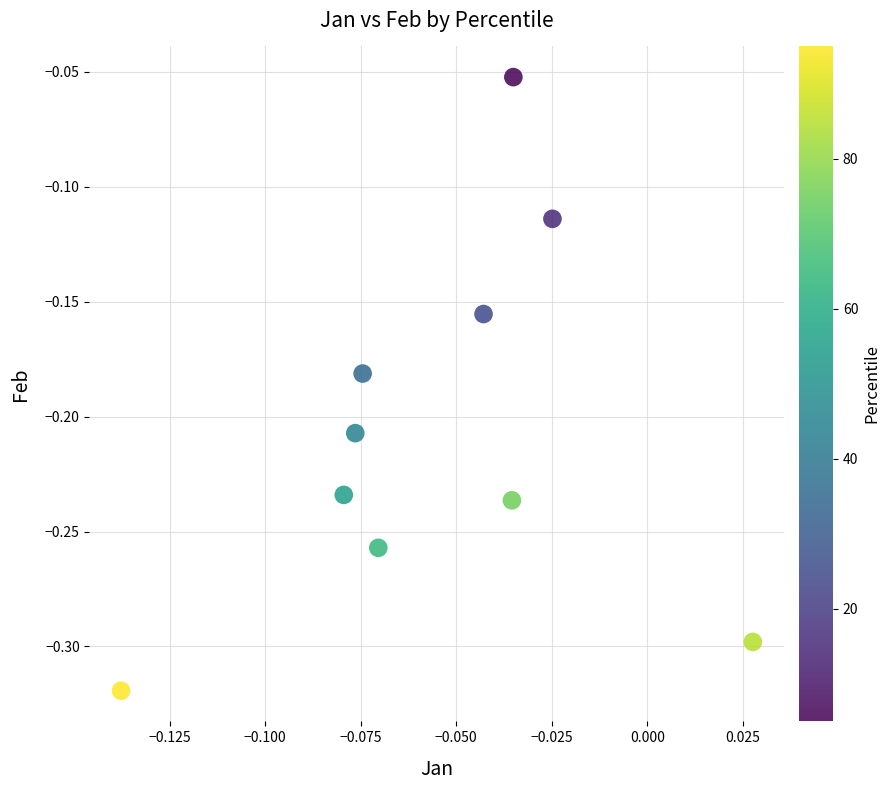

What is the range of Y values (max minus min)?

0.3